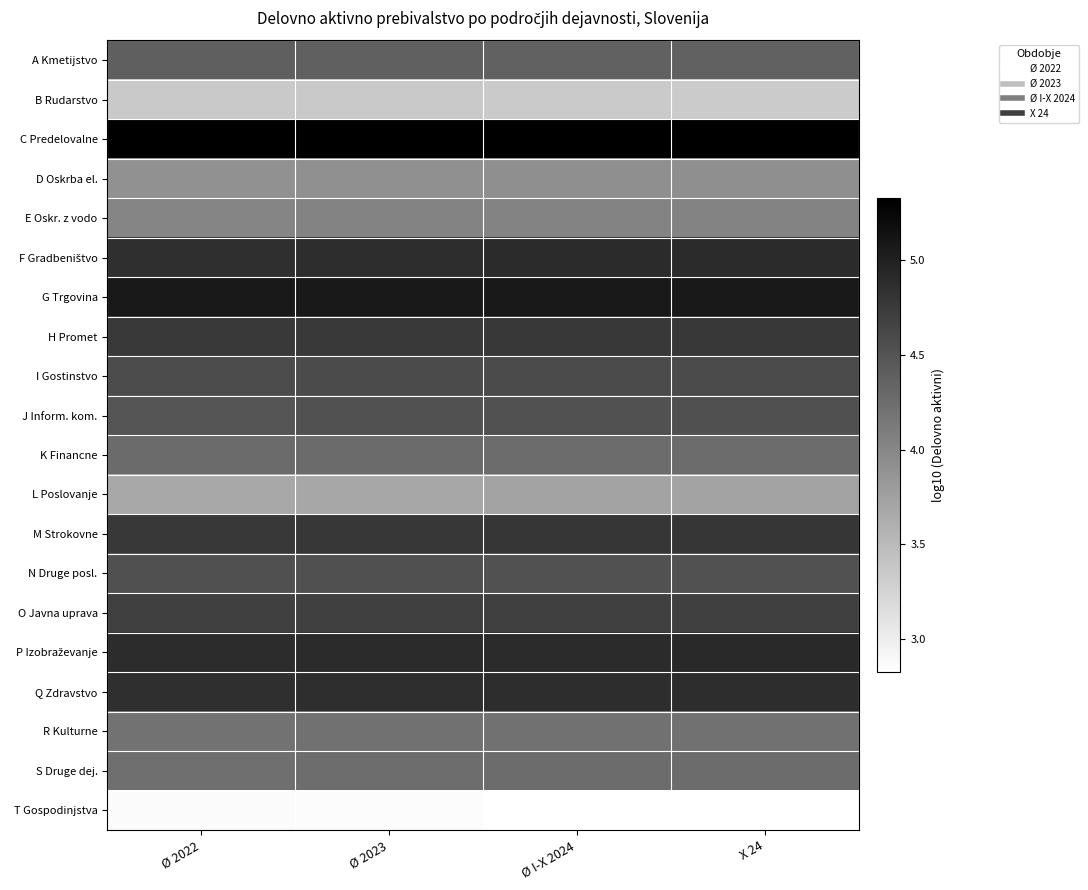

List the series in order of their peak value, lowest first.

T Gospodinjstva, B Rudarstvo, L Poslovanje, D Oskrba el., E Oskr. z vodo, R Kulturne, S Druge dej., K Financne, A Kmetijstvo, N Druge posl., J Inform. kom., I Gostinstvo, O Javna uprava, H Promet, M Strokovne, Q Zdravstvo, F Gradbeništvo, P Izobraževanje, G Trgovina, C Predelovalne